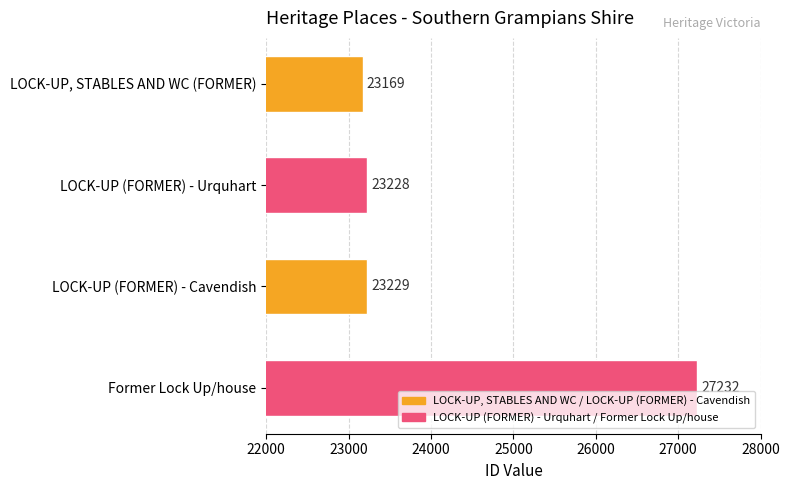

Approximately how many times larger is the value at LOCK-UP (FORMER) - Cavendish compared to LOCK-UP, STABLES AND WC (FORMER)?

1.0